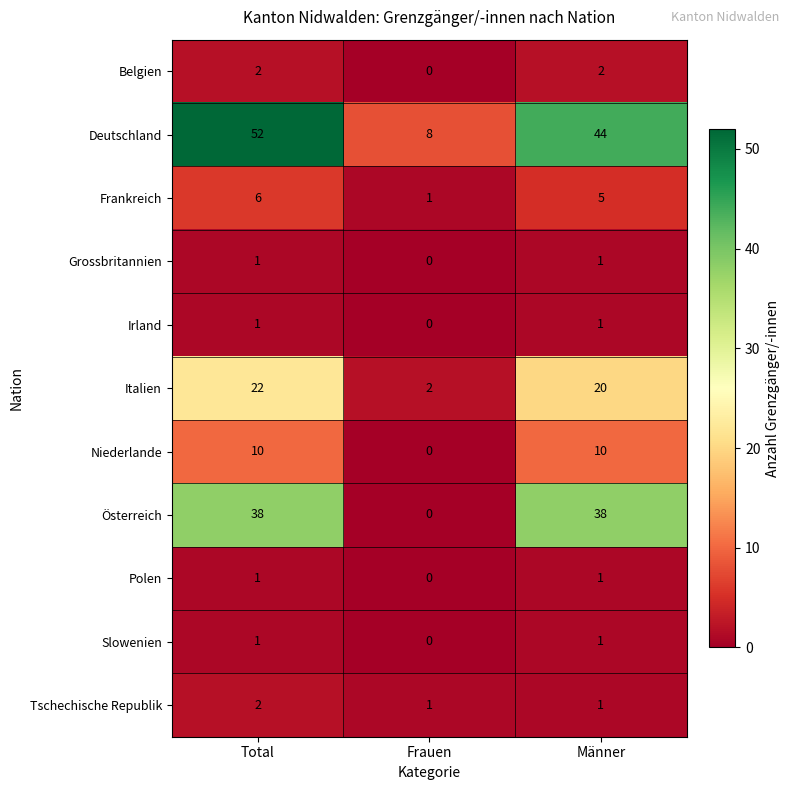

Count the number of categories in the chart.

3